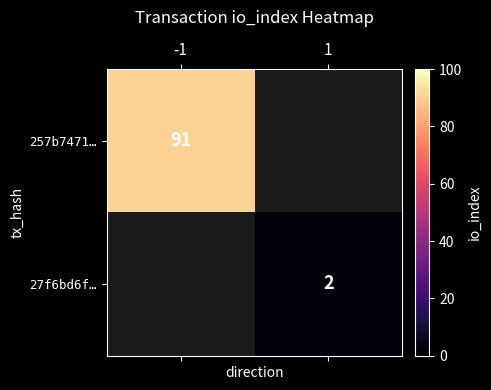

True or false: 257b7471… has a value of 135 at -1.

False